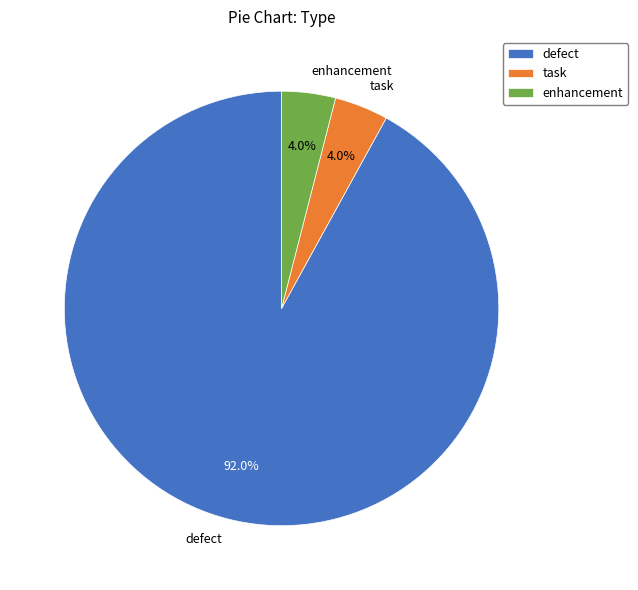

True or false: task accounts for 4% of the total.

True